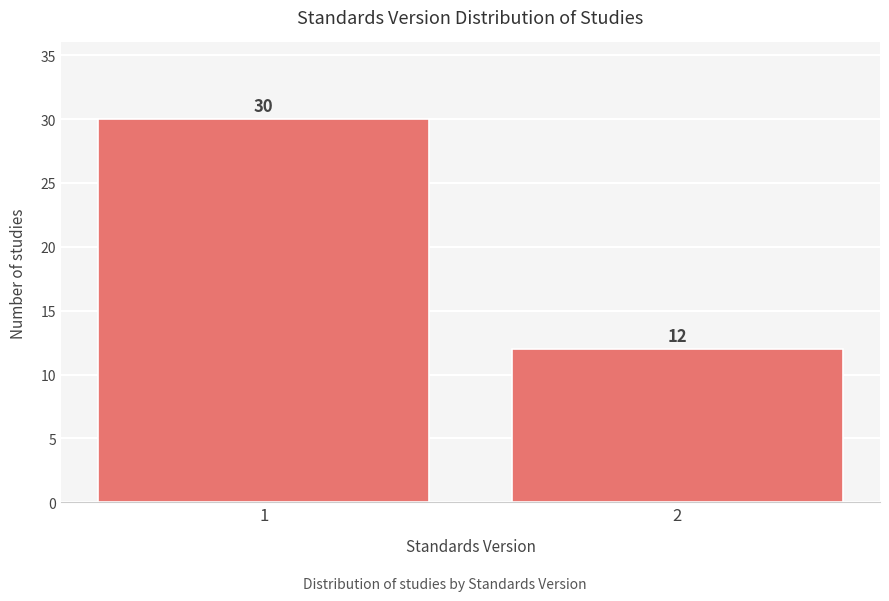

Reading left to right, extract all data points from this chart.

30	12